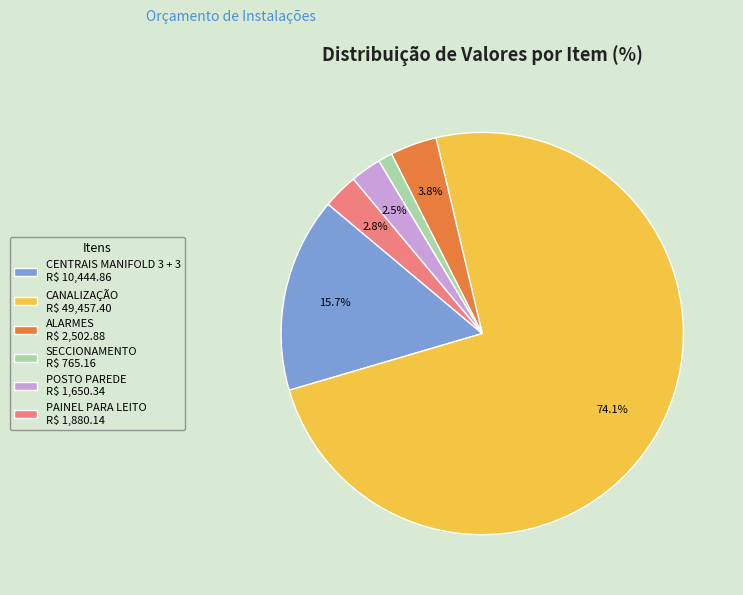

Do CANALIZAÇÃO and ALARMES together represent more than half of the pie?

Yes